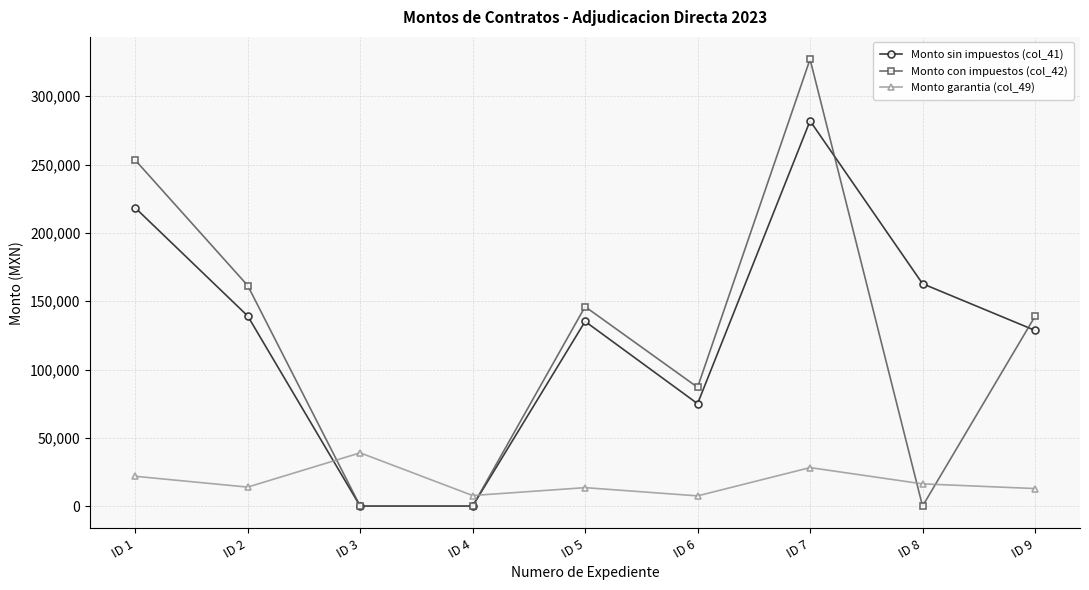

What is the spread (max minus min) of values at ID 9?

126060.3